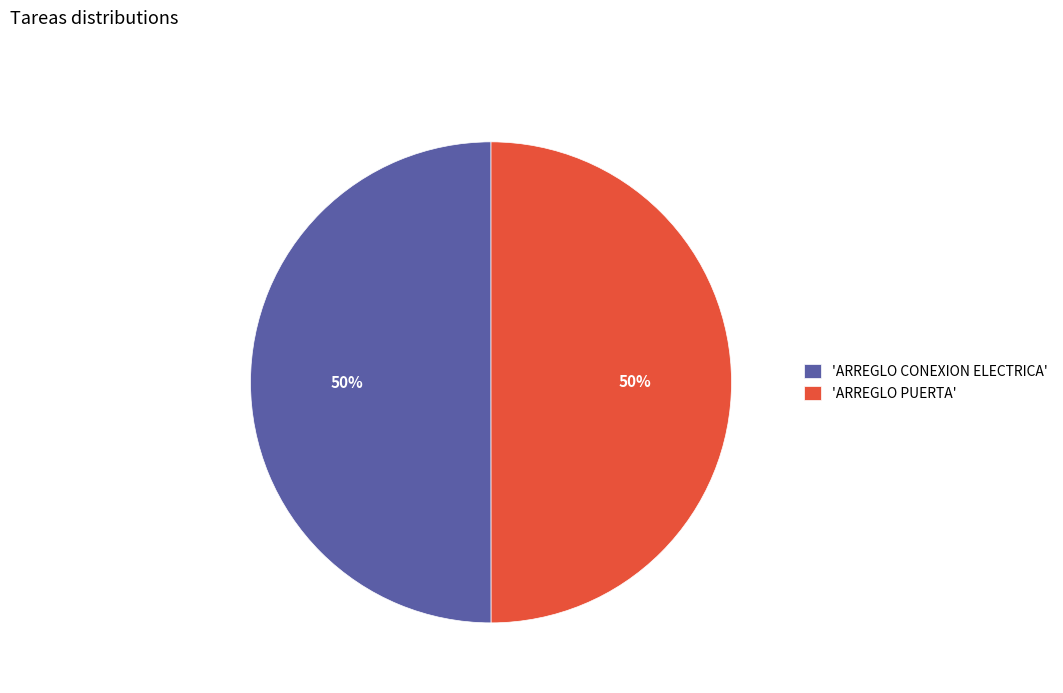

How many segments does this pie chart have?

2